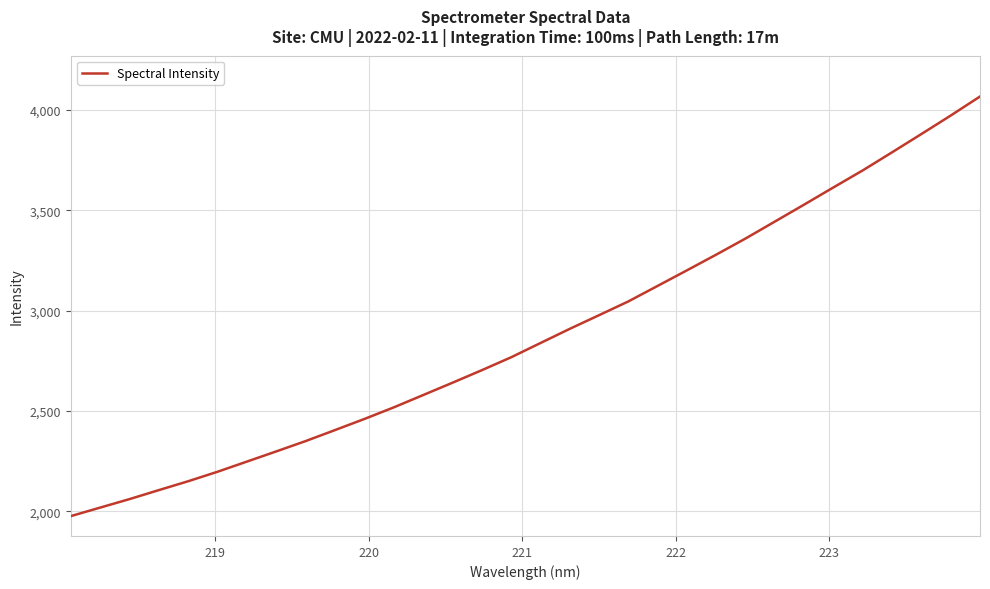

What is the difference between the maximum and minimum values?

2089.7